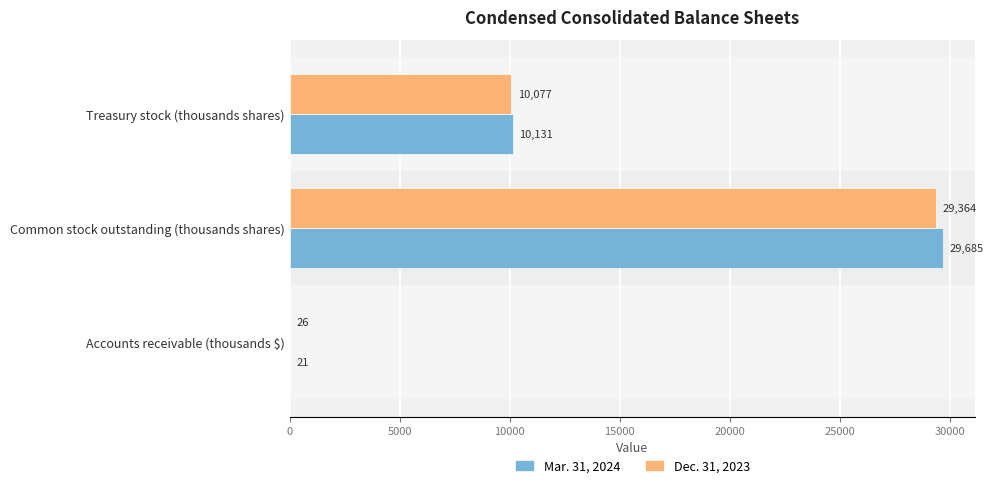

What are all the series names shown in the legend?

Mar. 31, 2024, Dec. 31, 2023